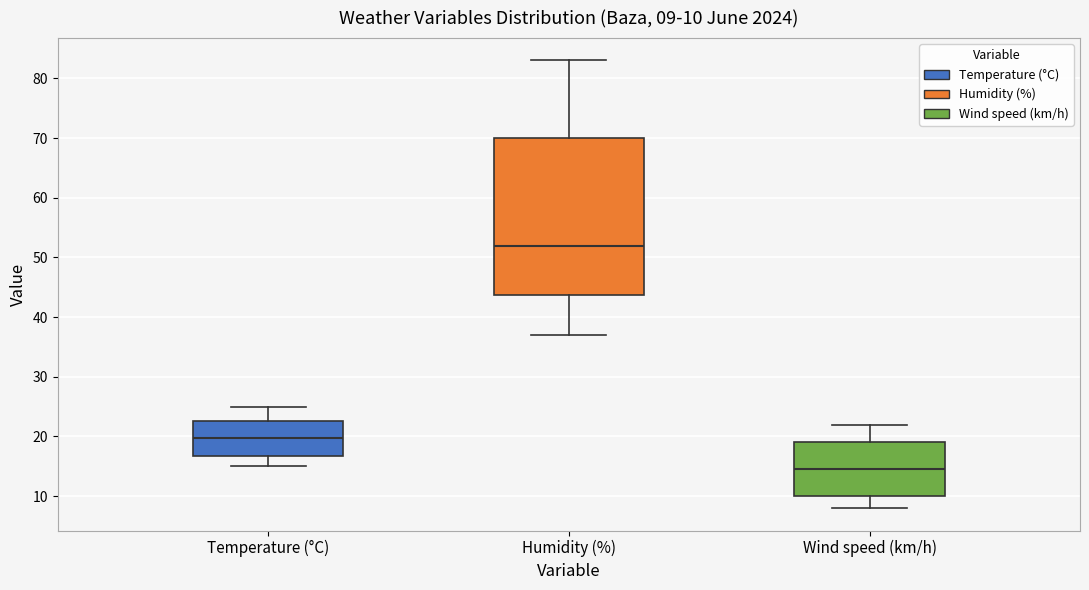

Which box has the highest median line?

Humidity (%)